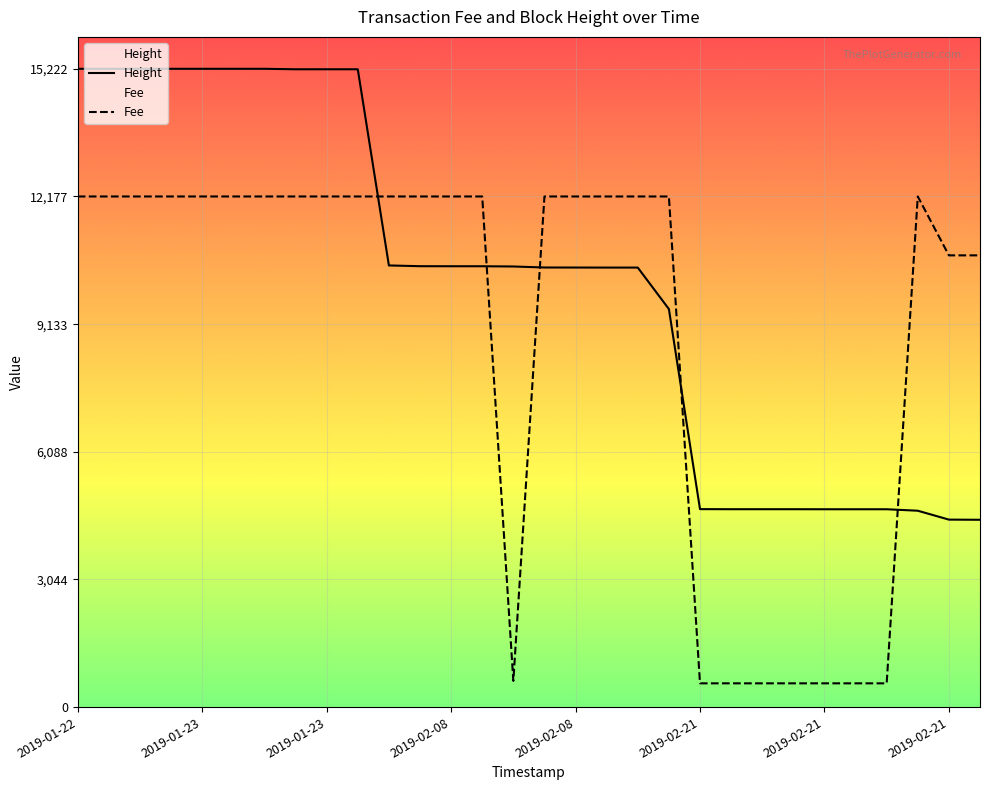

Is this an area chart (filled region under the line)?

No